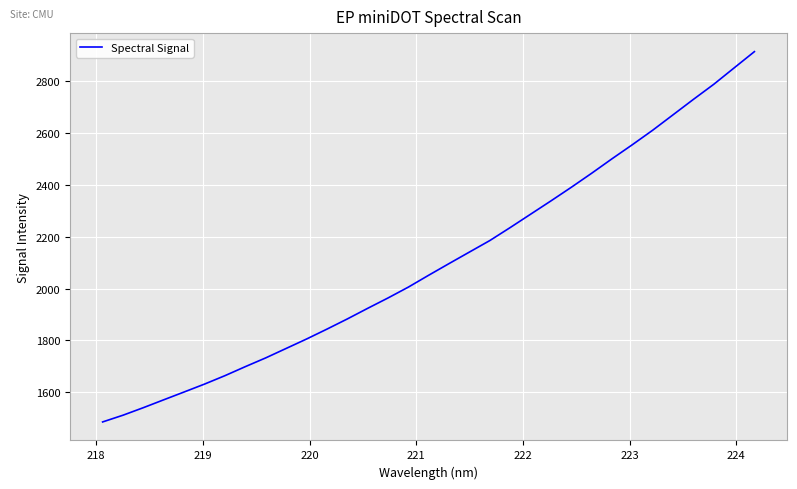

What is the greatest value displayed?

2911.6